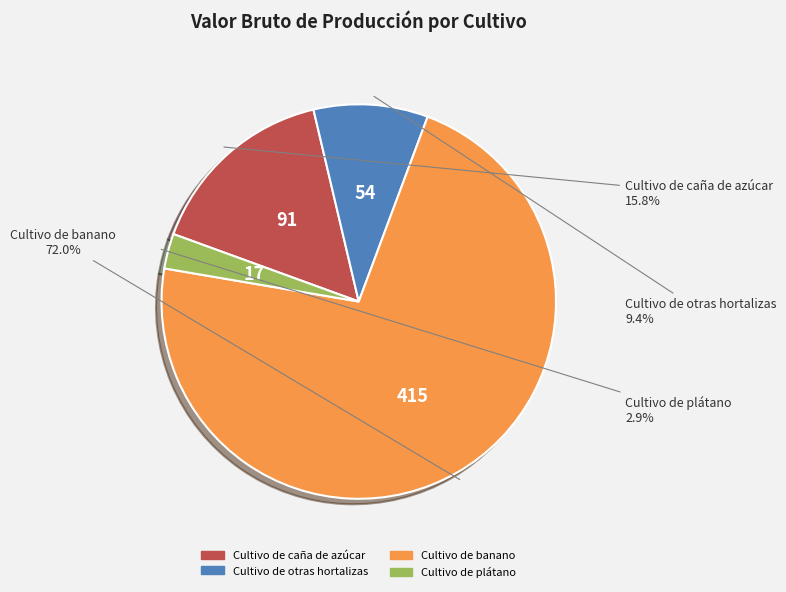

Between Cultivo de plátano and Cultivo de banano, which is larger?

Cultivo de banano